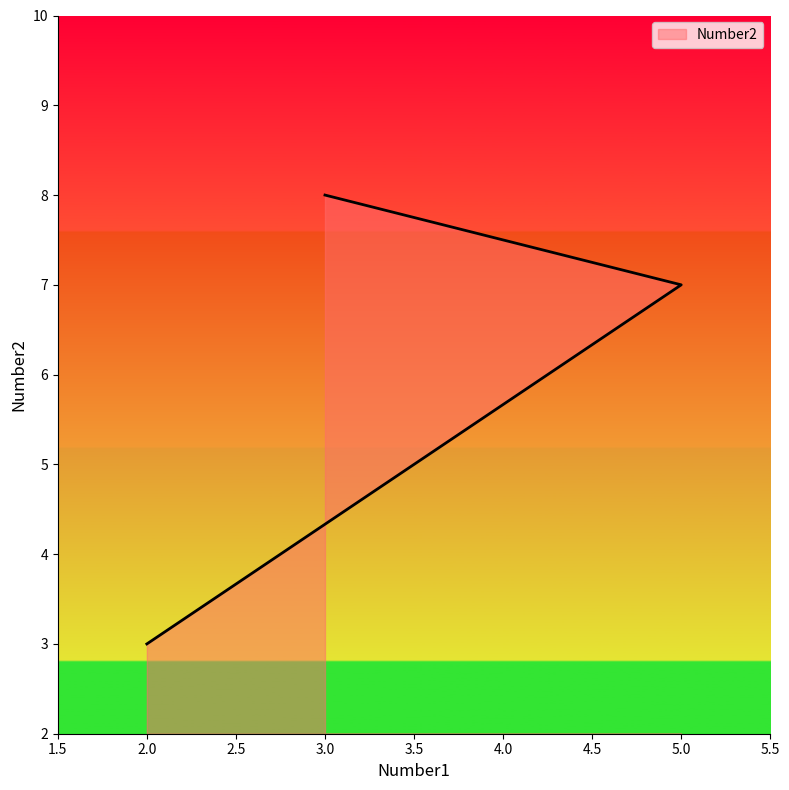

True or false: the data shows 3 at 2.

True